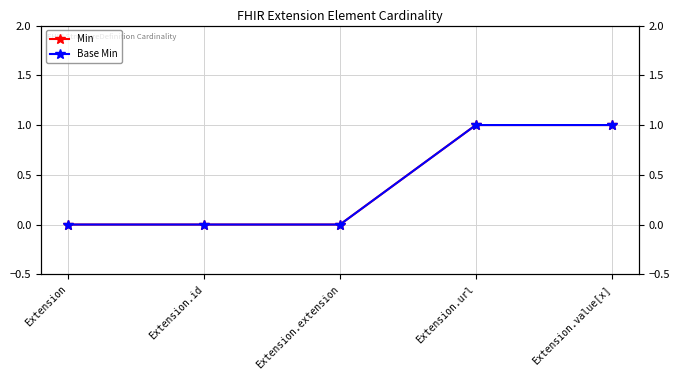

How many positive values does the Base Min series have?

2